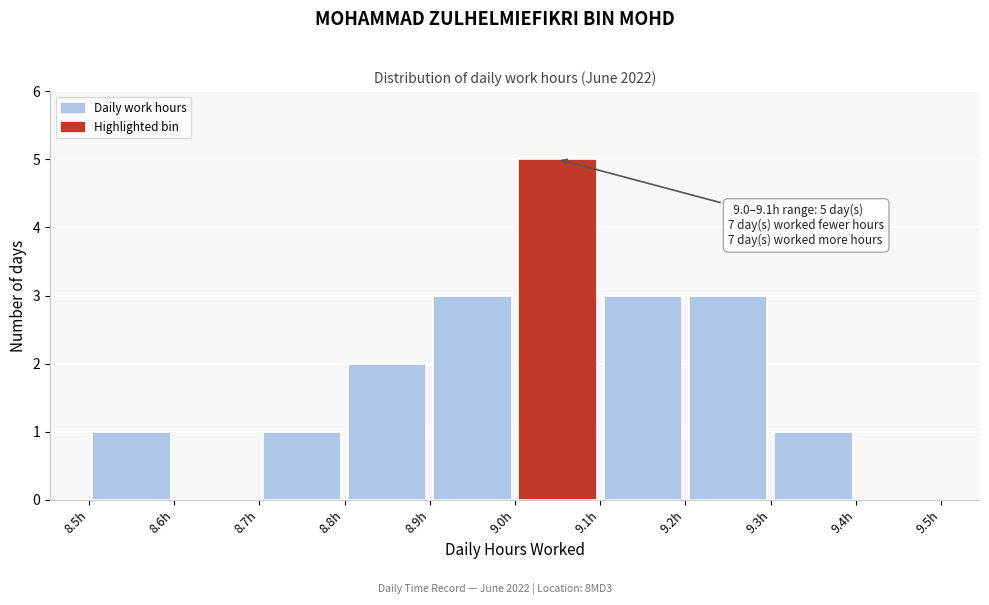

Which range on the x-axis has the tallest bar?

9.0 to 9.1